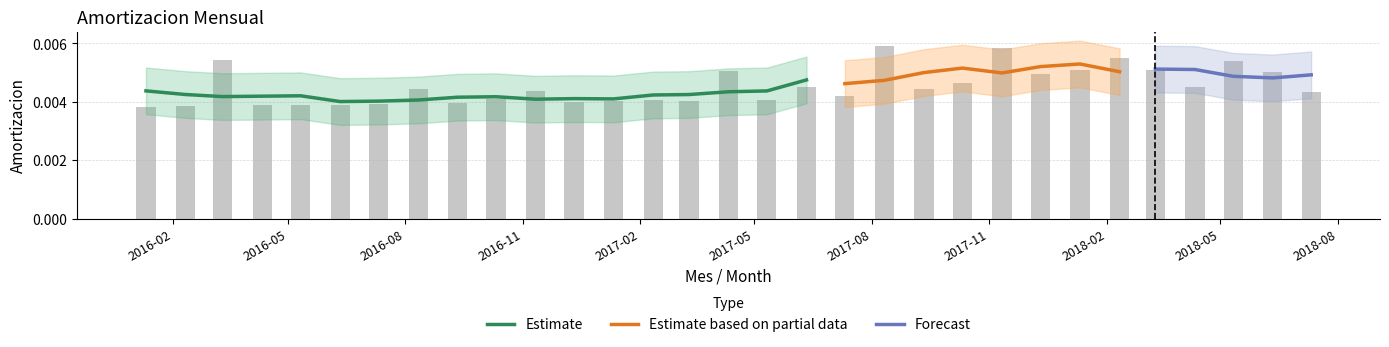

The value at 2016-02 is 0.0. True or false?

True